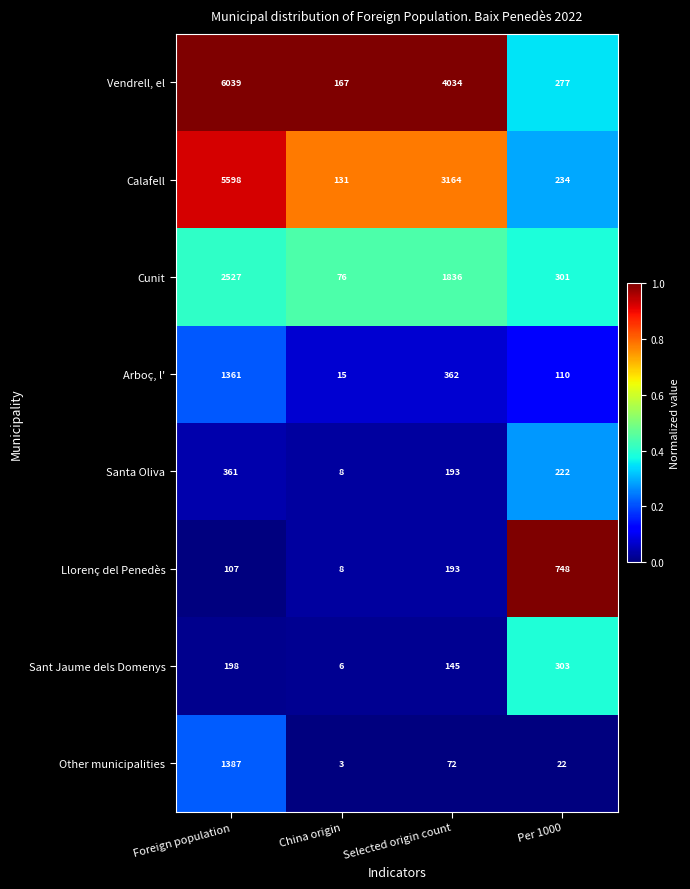

Which category has the lowest value in the Calafell series?

China origin